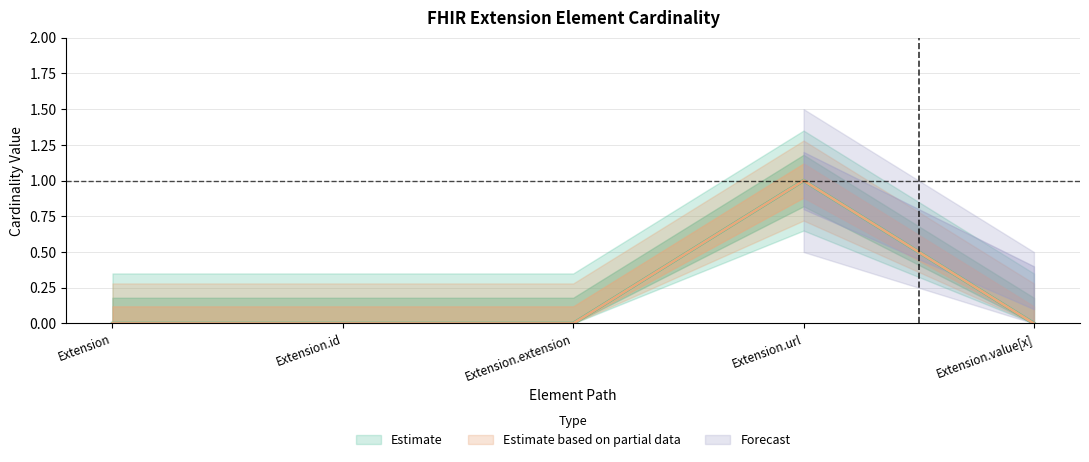

What is the label of the 1st point from the left?

Extension